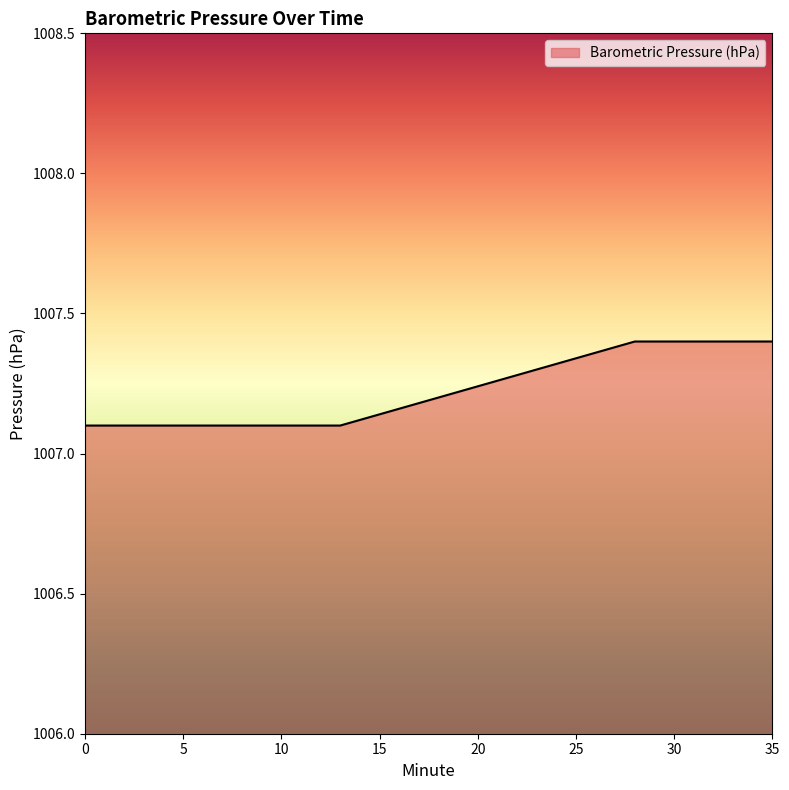

What is the minimum value shown in the chart?

1007.1